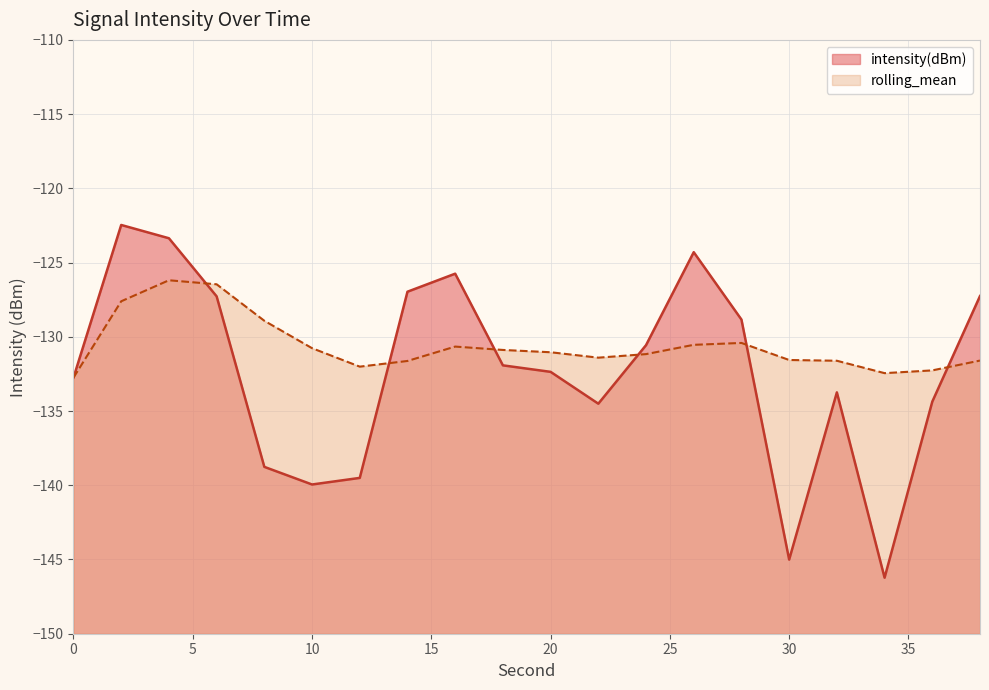

What is the difference between the rolling_mean values at 38 and 0?

1.1